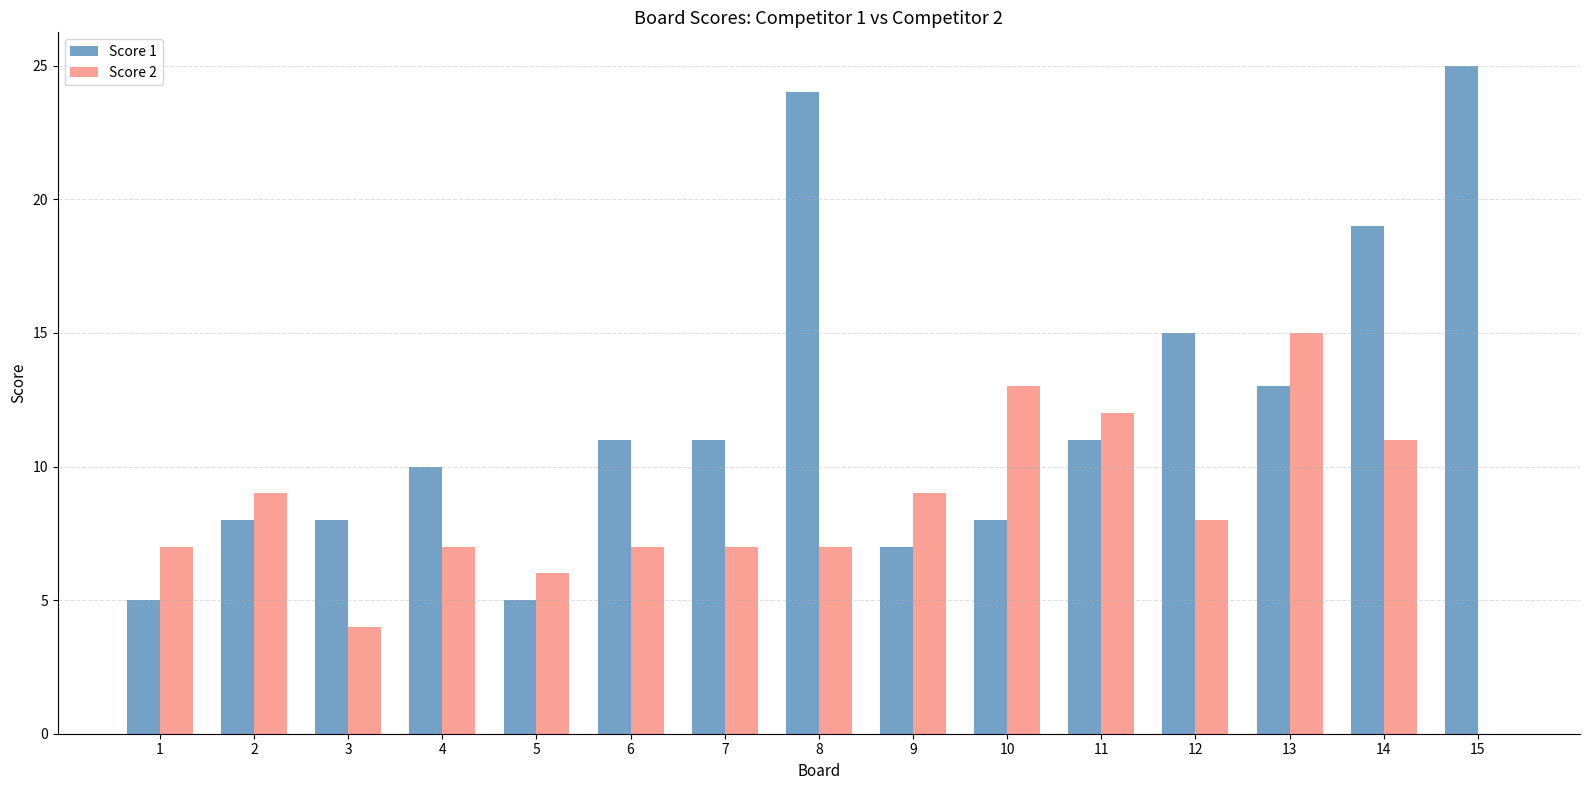

Read the Score 1 value at 8, to the nearest 10.

20